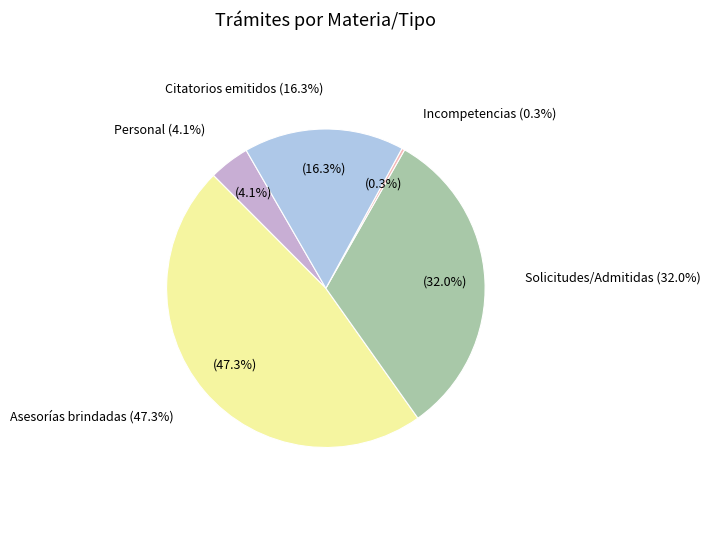

How many segments does this pie chart have?

5